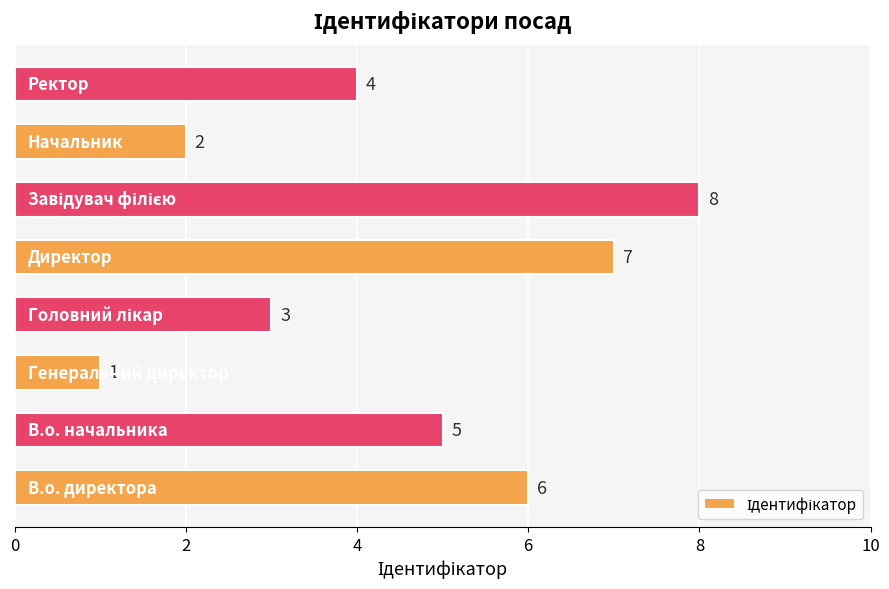

What is the difference between the maximum and minimum values?

7